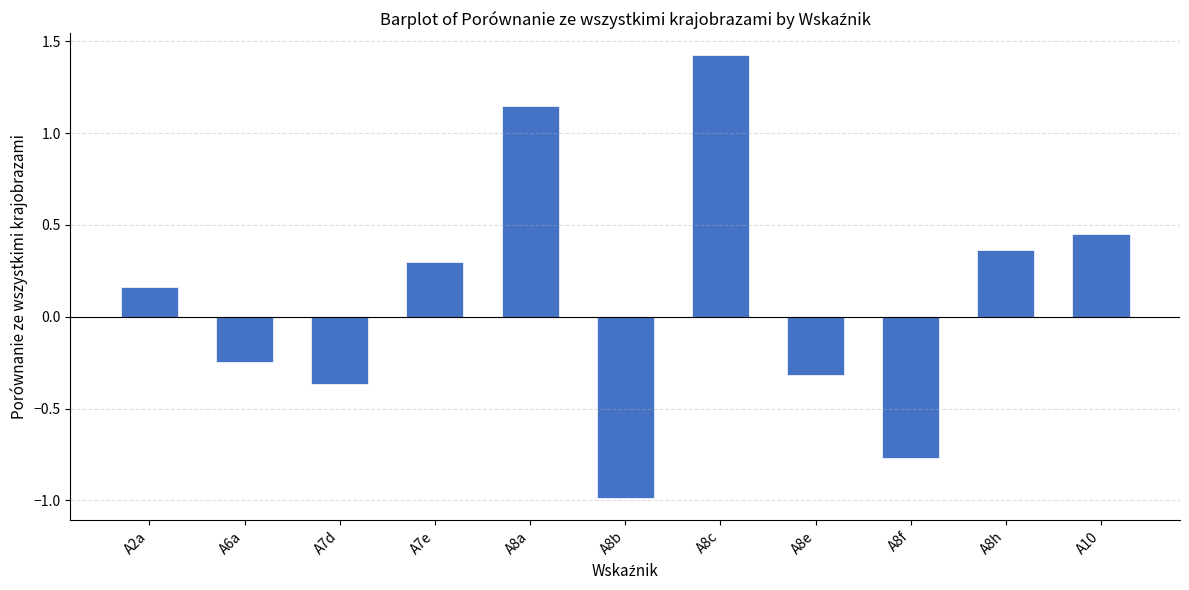

List the labels in order of value, smallest first.

A8b, A8f, A7d, A8e, A6a, A2a, A7e, A8h, A10, A8a, A8c